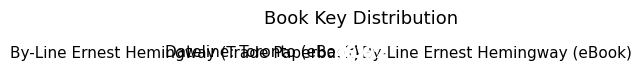

What percentage do Dateline: Toronto (eBook) and By-Line Ernest Hemingway (Trade Paperback) together represent?

53.4%